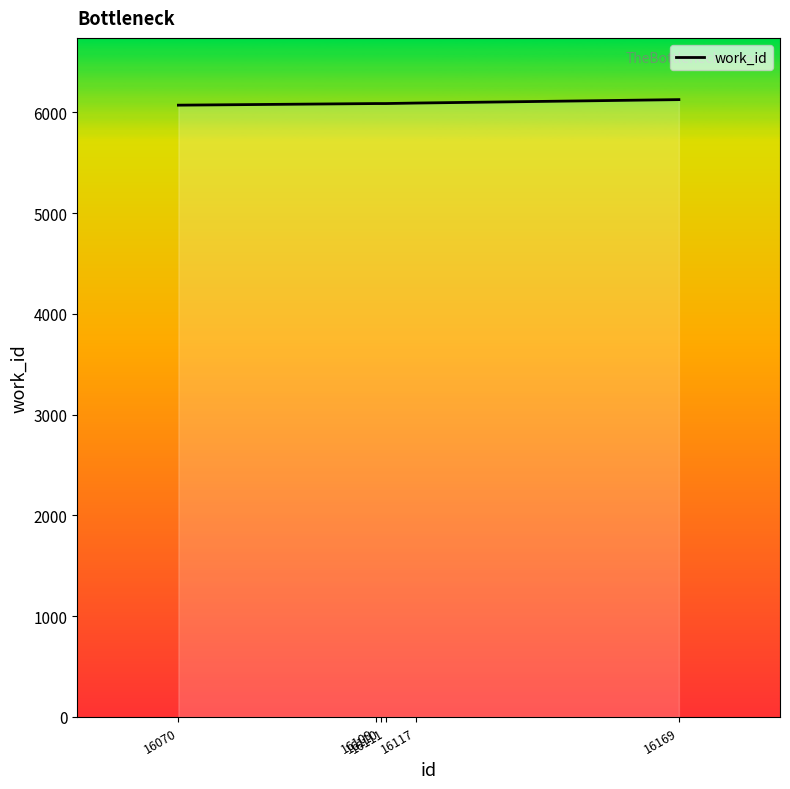

What is the average value?

6091